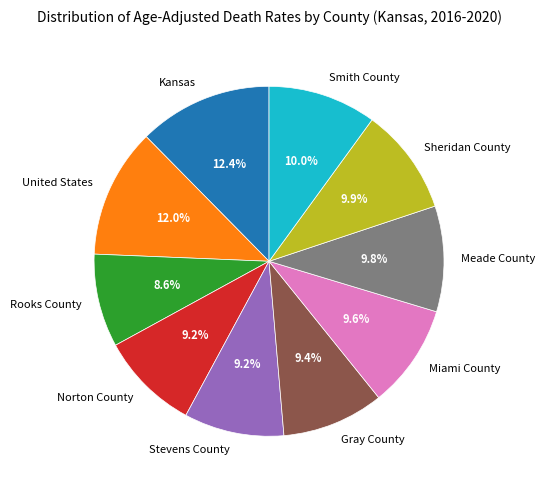

To the nearest percent, what percentage of the pie is Sheridan County?

10%